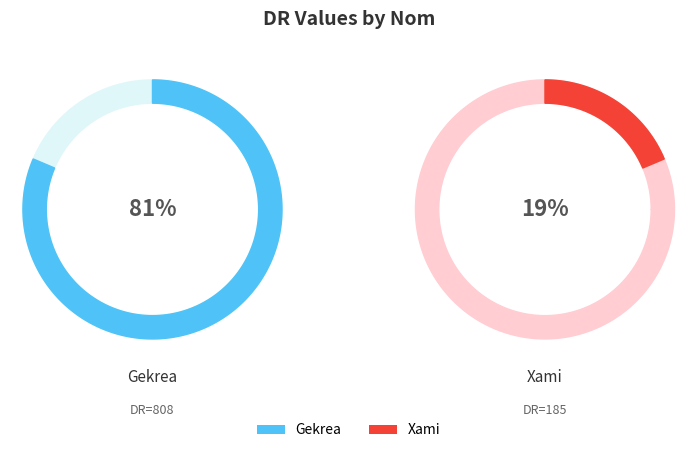

To the nearest percent, what is the difference between the largest and smallest slice percentages?

63%